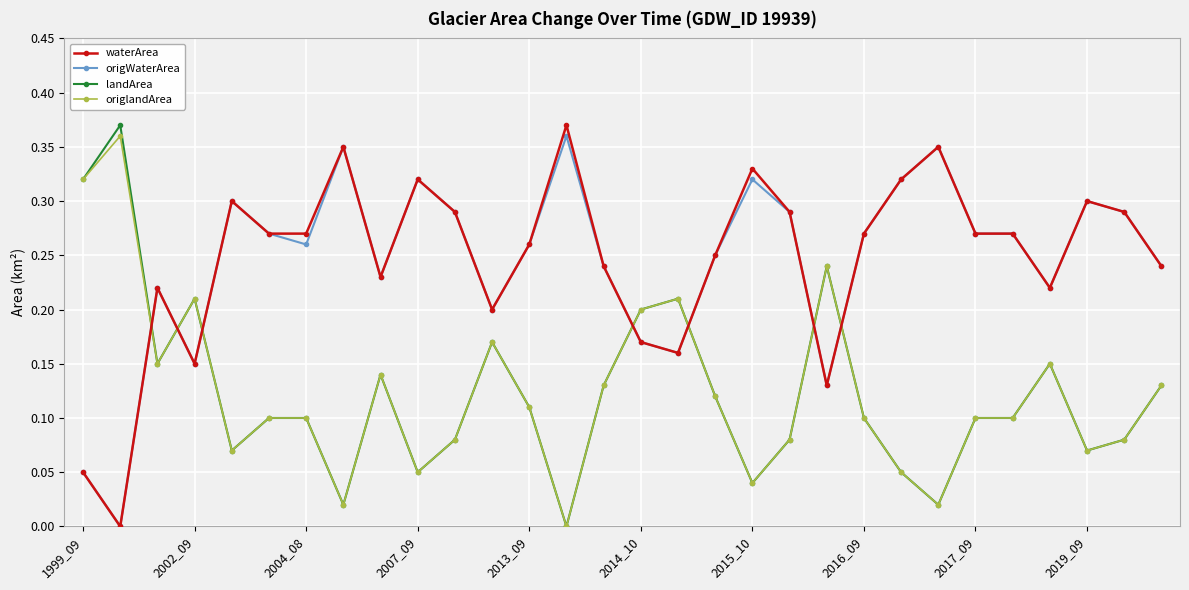

True or false: origWaterArea has more than 0 points higher than both neighbors.

True